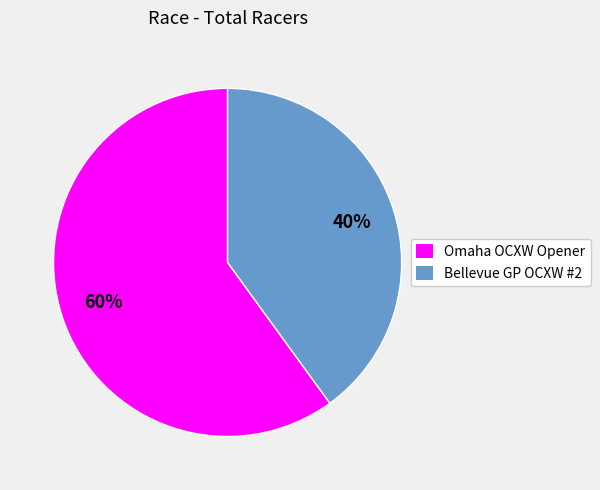

How many slices are in this pie chart?

2